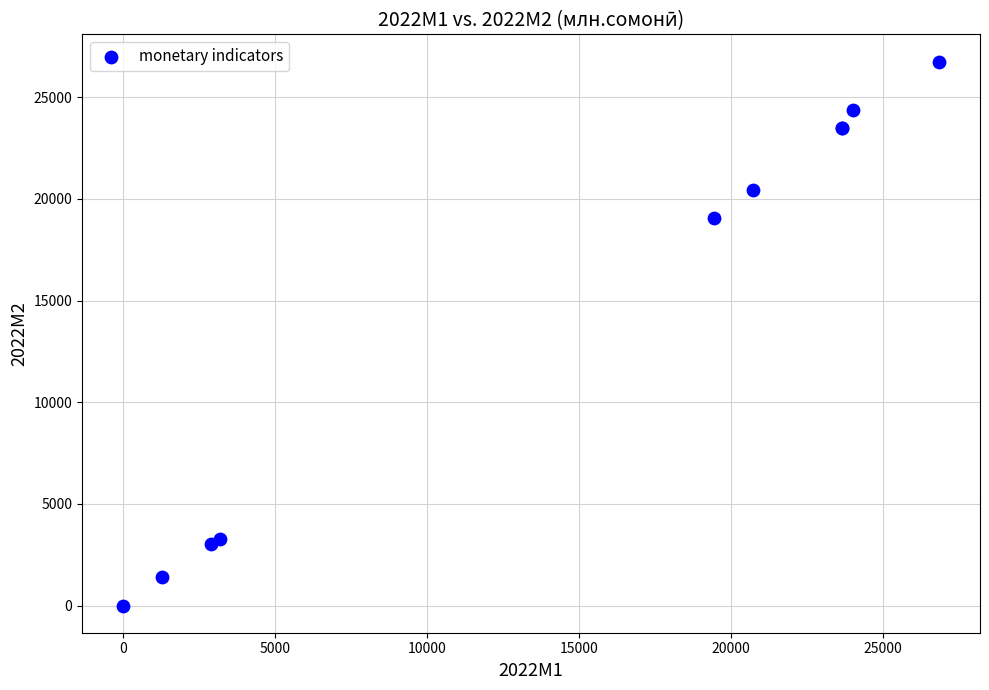

What Y value in the scatter plot is closest to 13379?

19077.7